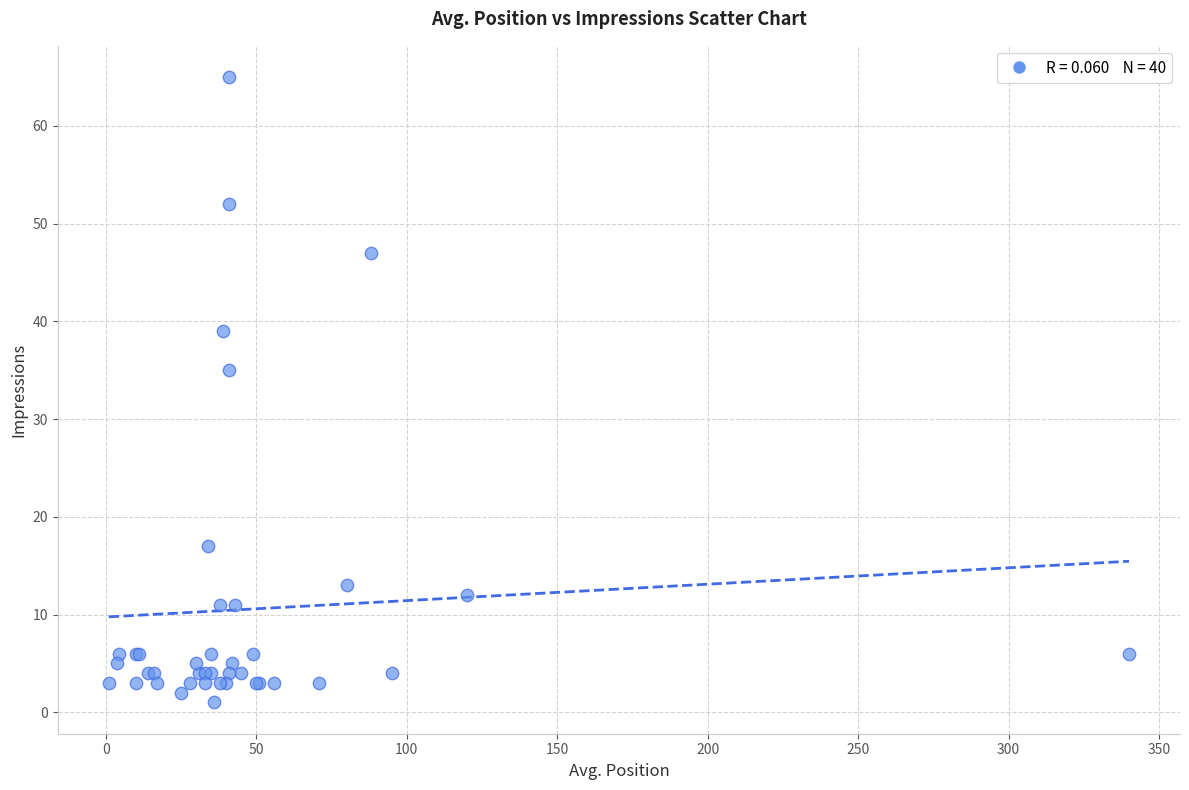

What Y value in the scatter plot is closest to 33?

35